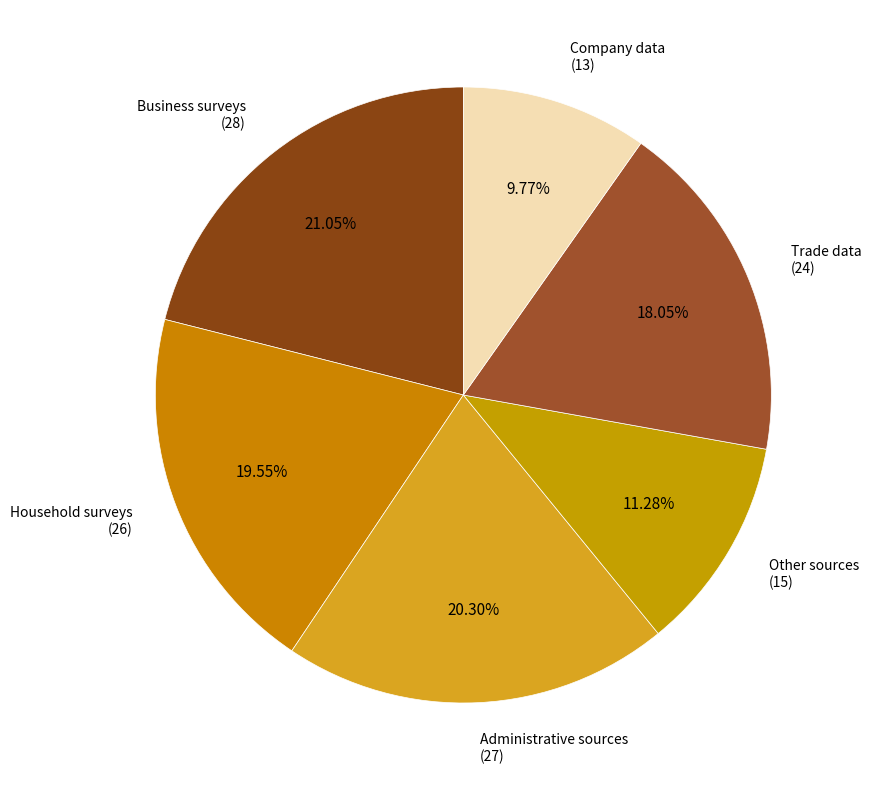

Does any single category account for the majority?

No